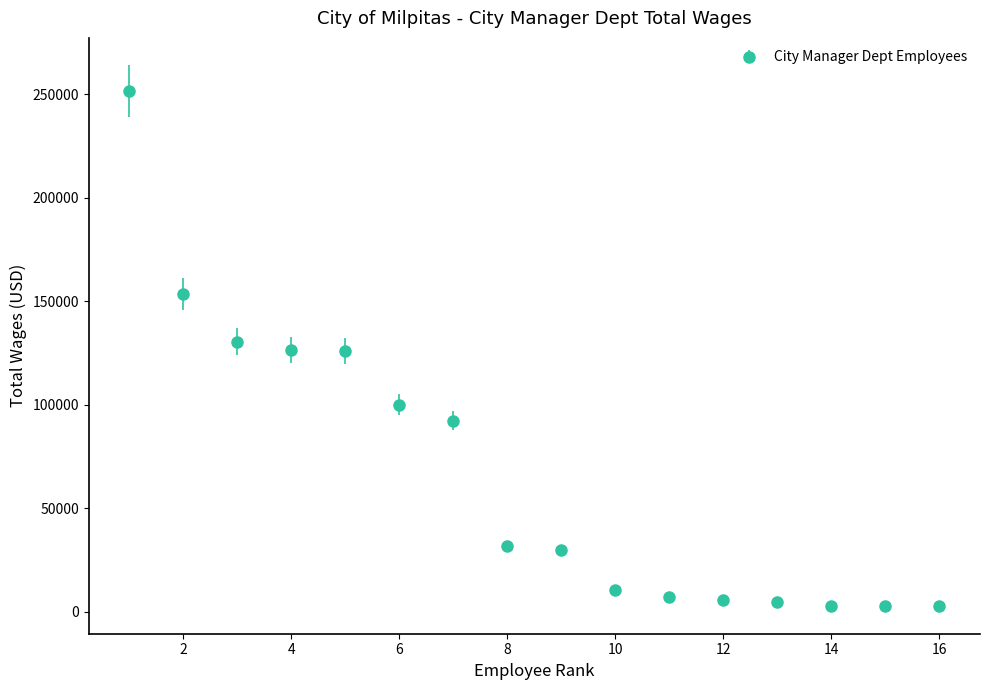

What is the difference between the maximum and minimum values?

248998